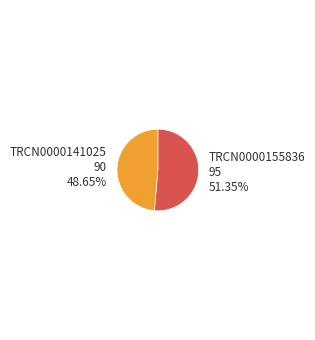

Is there a majority slice in this chart?

Yes